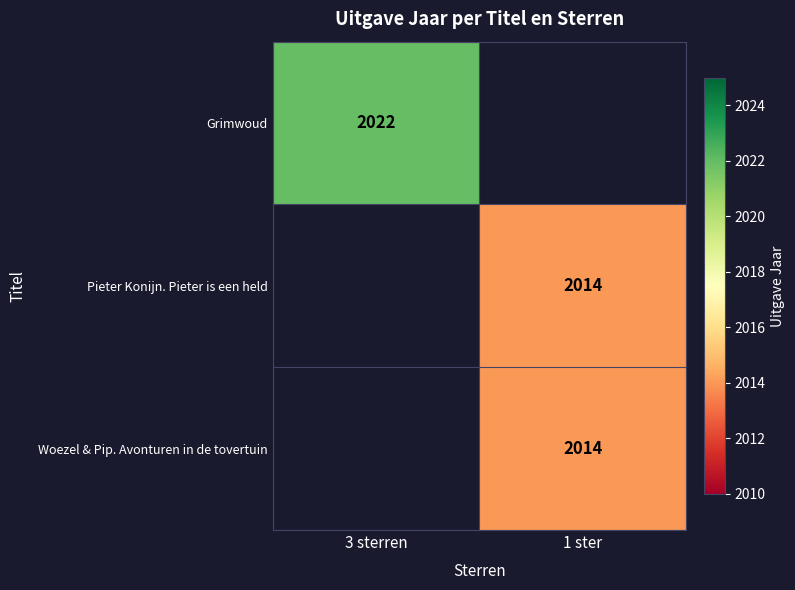

Between 3 sterren and 1 ster, which is larger?

1 ster